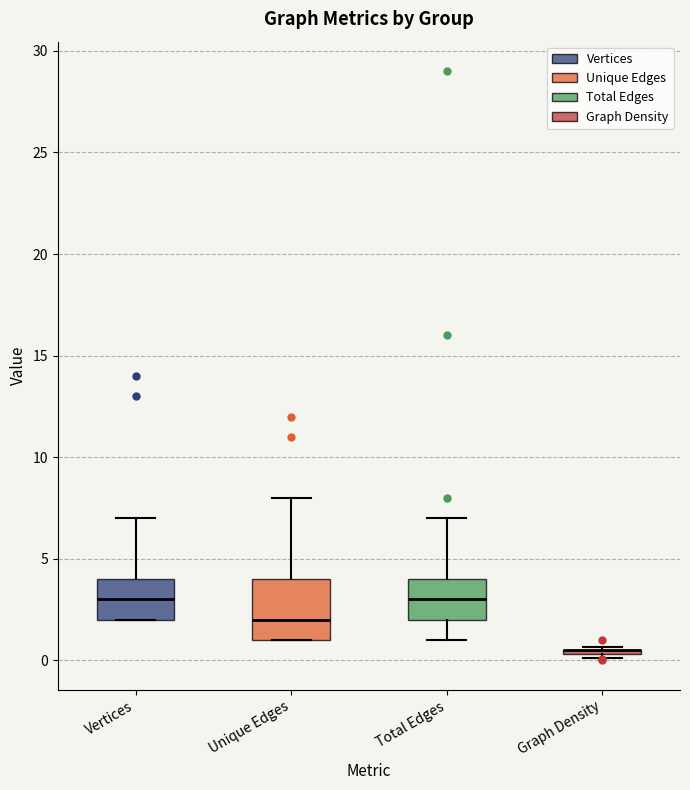

Comparing the boxes themselves (not the whiskers), which one is the tallest?

Unique Edges